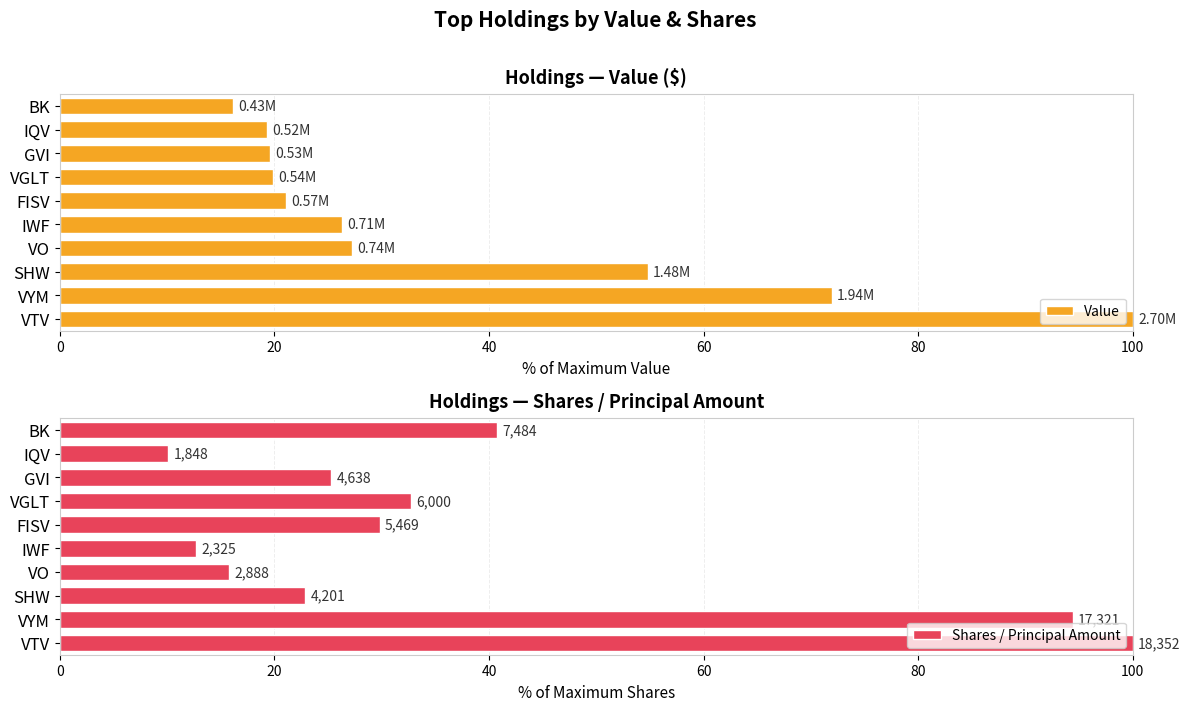

What is the value of the Value bar at the 1st from the left?

100.0